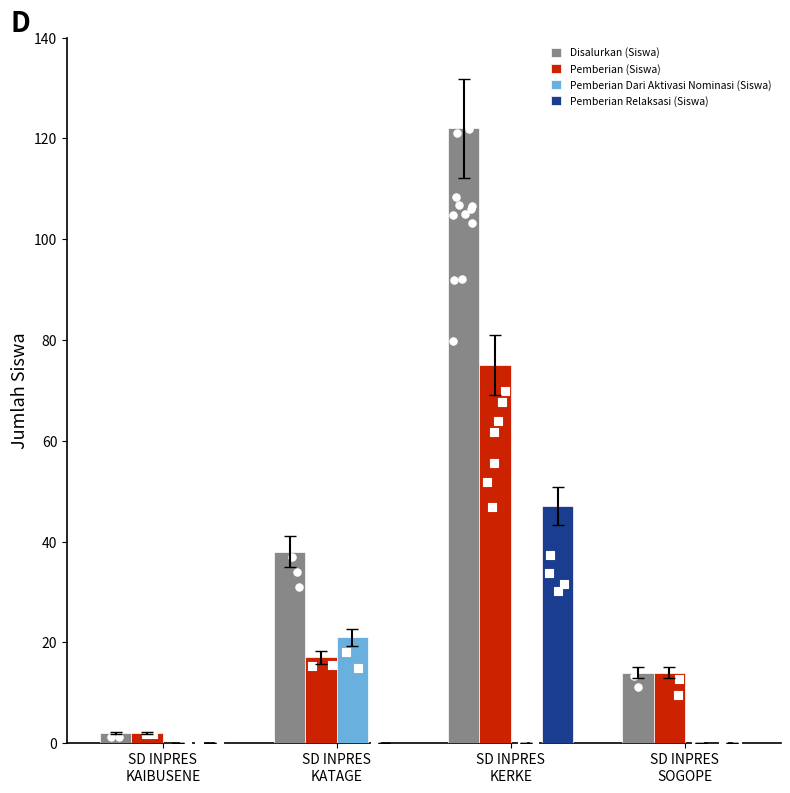

At how many categories does at least one series exceed 105?

1